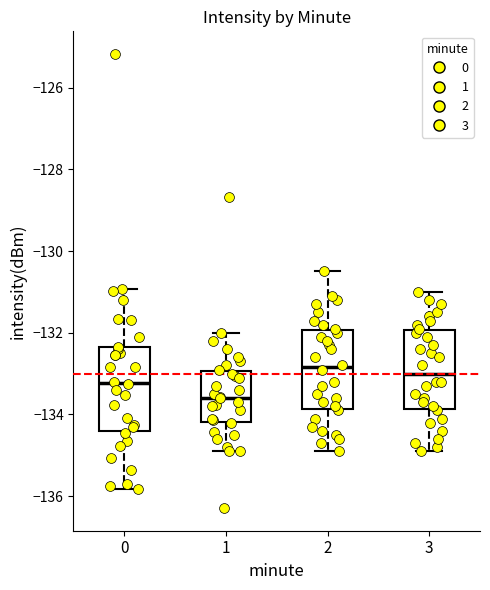

Where does the upper whisker of the box at x = 3 end on the y-axis? The values are not printed on the chart, so give them approximately, as read against the axis.

-131.0